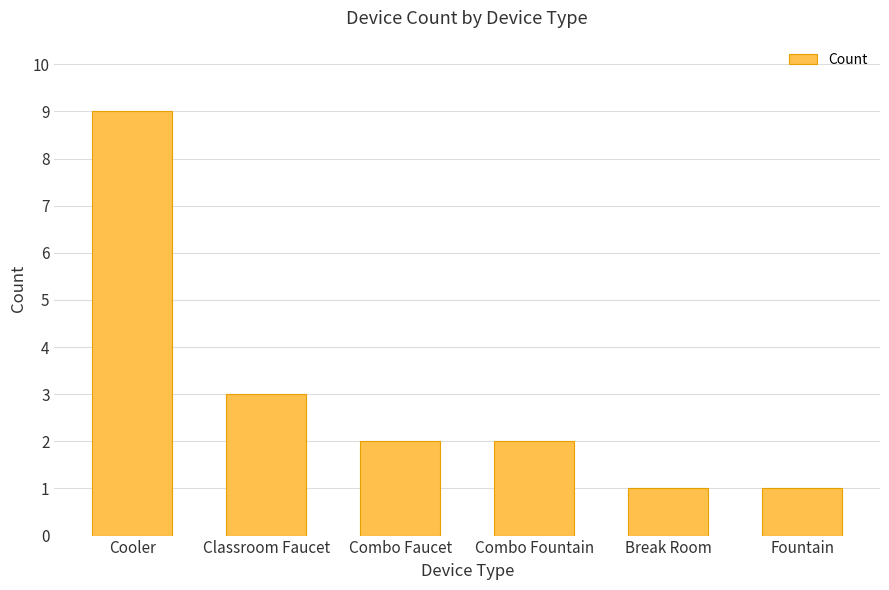

Reading left to right, transcribe all the data shown in this chart.

Cooler=9	Classroom Faucet=3	Combo Faucet=2	Combo Fountain=2	Break Room=1	Fountain=1